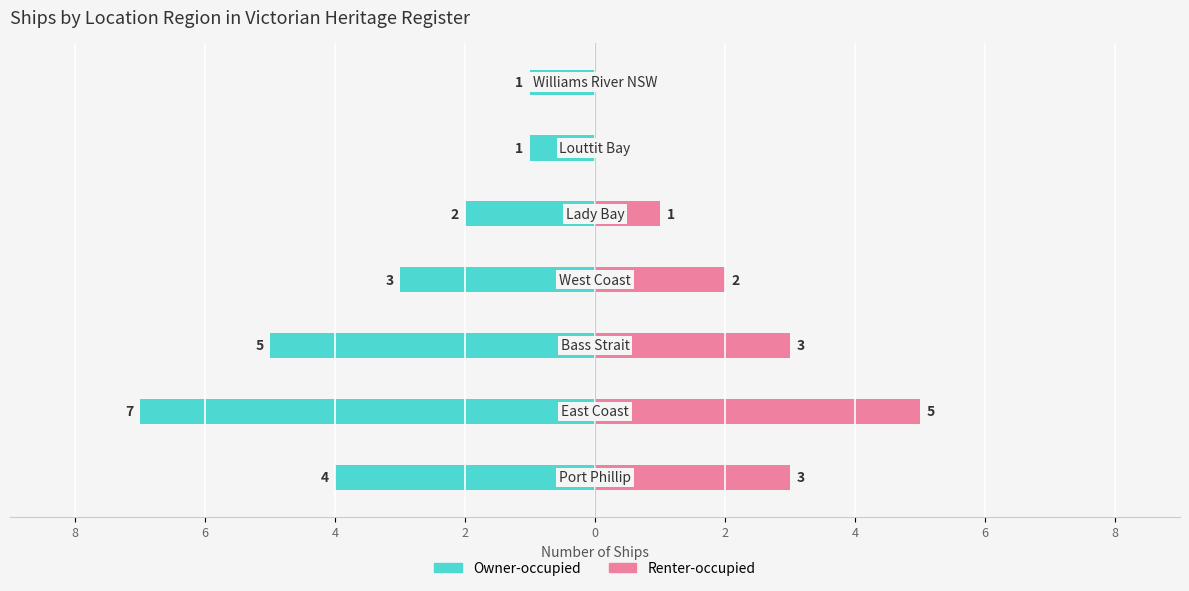

What is the difference between the highest and lowest values at 0?

1